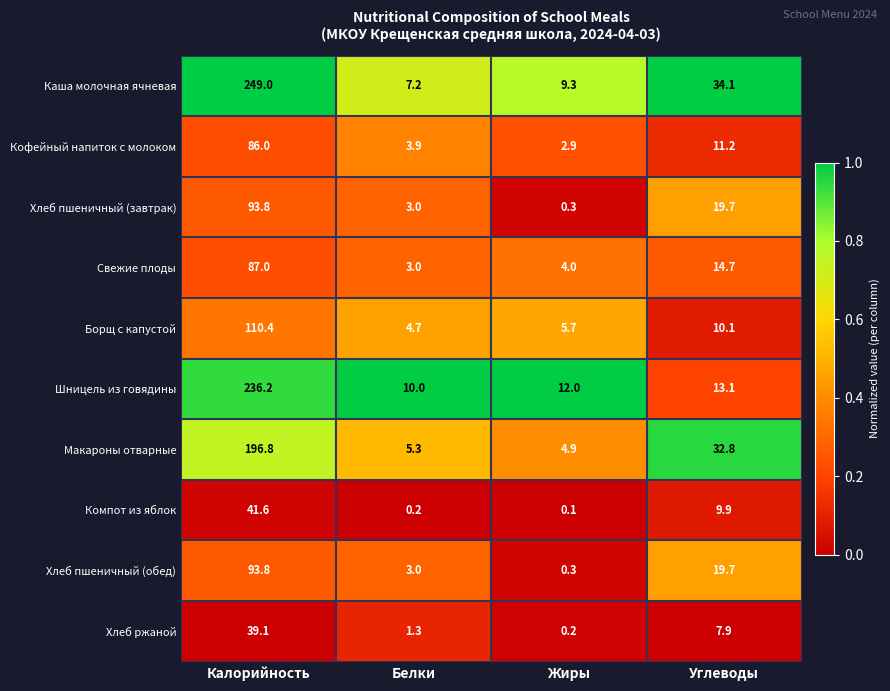

Which series has the largest range (max minus min)?

Каша молочная ячневая